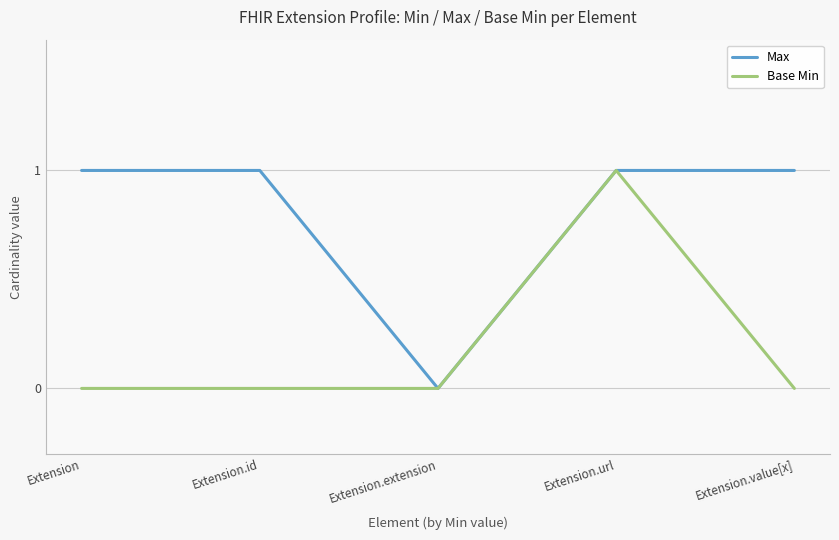

Reading left to right, extract all data points from this chart.

Max: Extension=1	Extension.id=1	Extension.extension=0	Extension.url=1	Extension.value[x]=1
Base Min: Extension=0	Extension.id=0	Extension.extension=0	Extension.url=1	Extension.value[x]=0